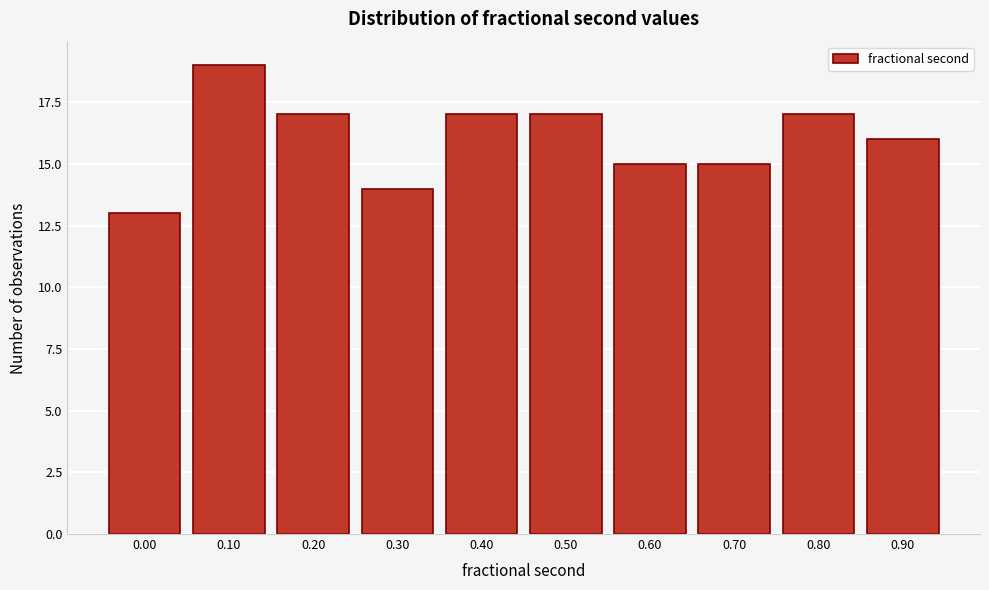

Reading left to right, extract all data points from this chart.

0.00=13	0.10=19	0.20=17	0.30=14	0.40=17	0.50=17	0.60=15	0.70=15	0.80=17	0.90=16